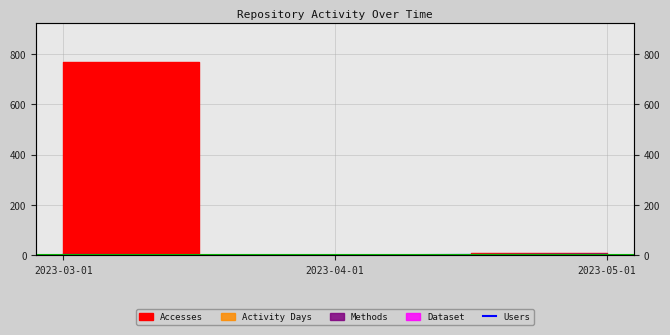

What is the difference between the values at 2023-04-01 and 2023-05-01?

2